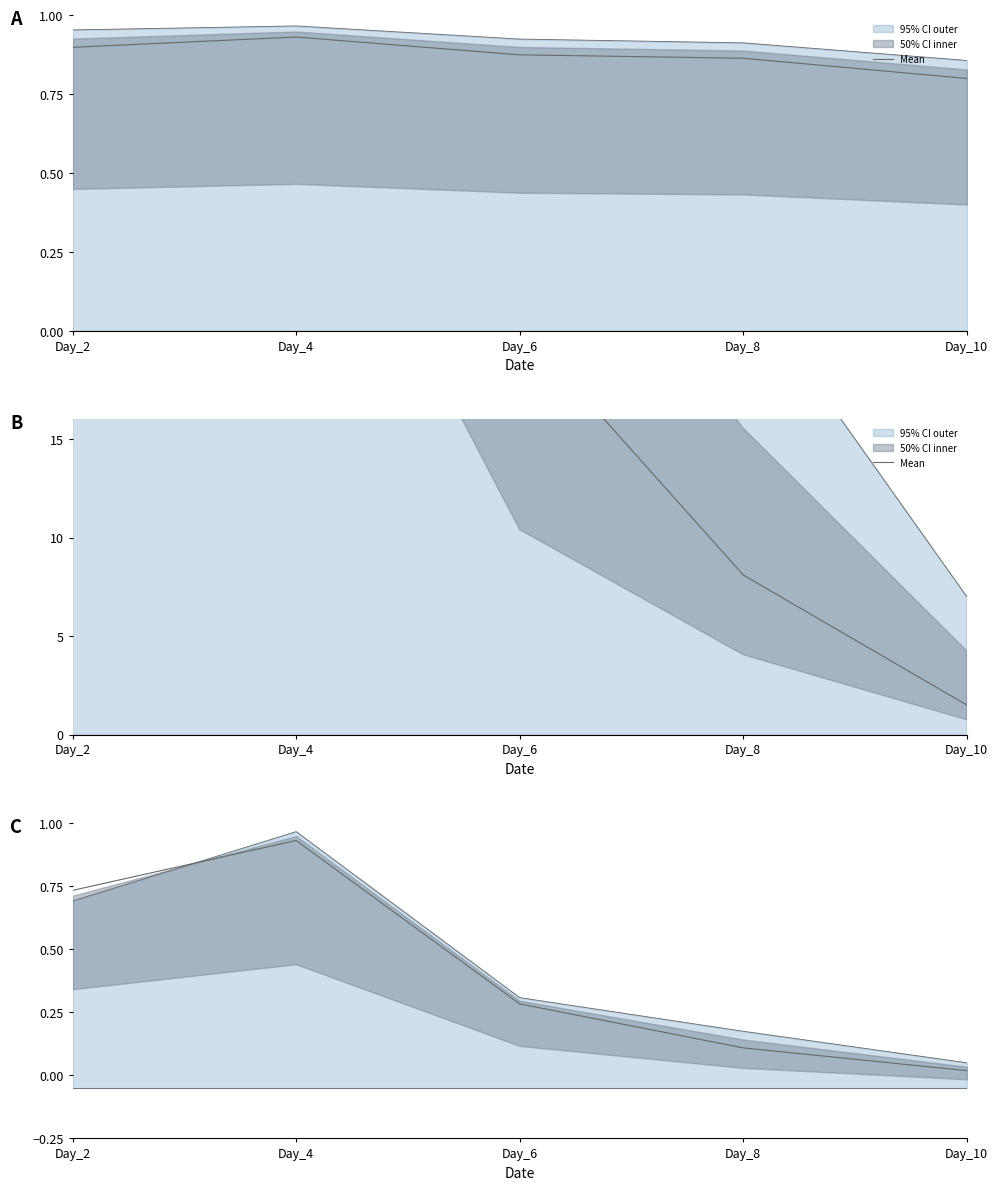

What is the approximate value at Day_2?

0.7